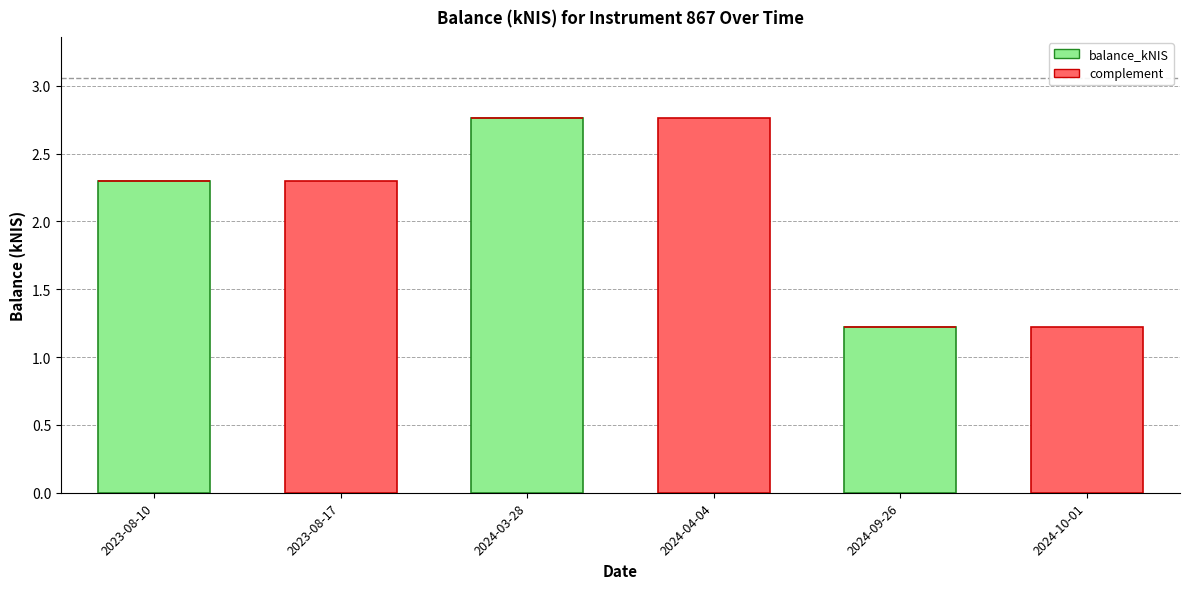

What is the sum of the balance_kNIS values at 2024-09-26 and 2023-08-10?

3.5